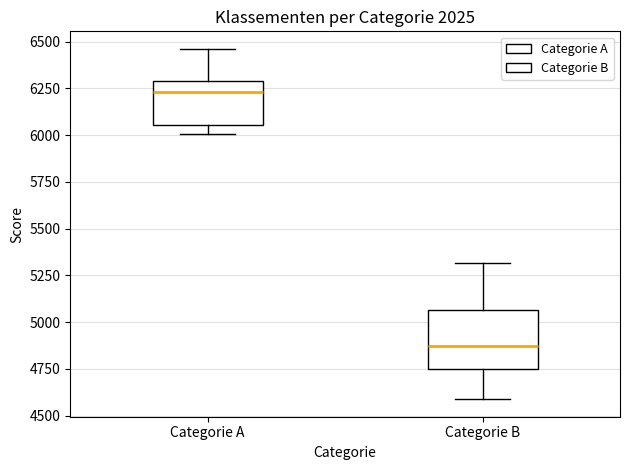

Reading left to right, read every box against the y-axis: the position of its median line, the range the box covers, and the ends of its whiskers. The values are not printed on the chart, so give them approximately, as read against the axis.

Categorie A: median 6250, box 6050 to 6300, whiskers 6000 to 6450
Categorie B: median 4900, box 4750 to 5050, whiskers 4600 to 5300